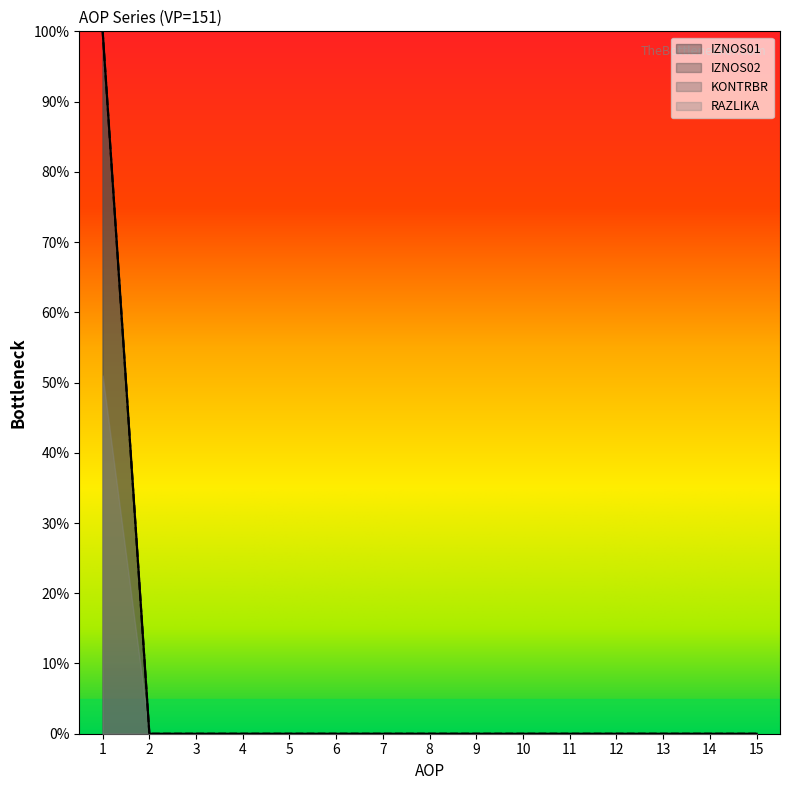

Which series has the widest spread of values?

IZNOS01